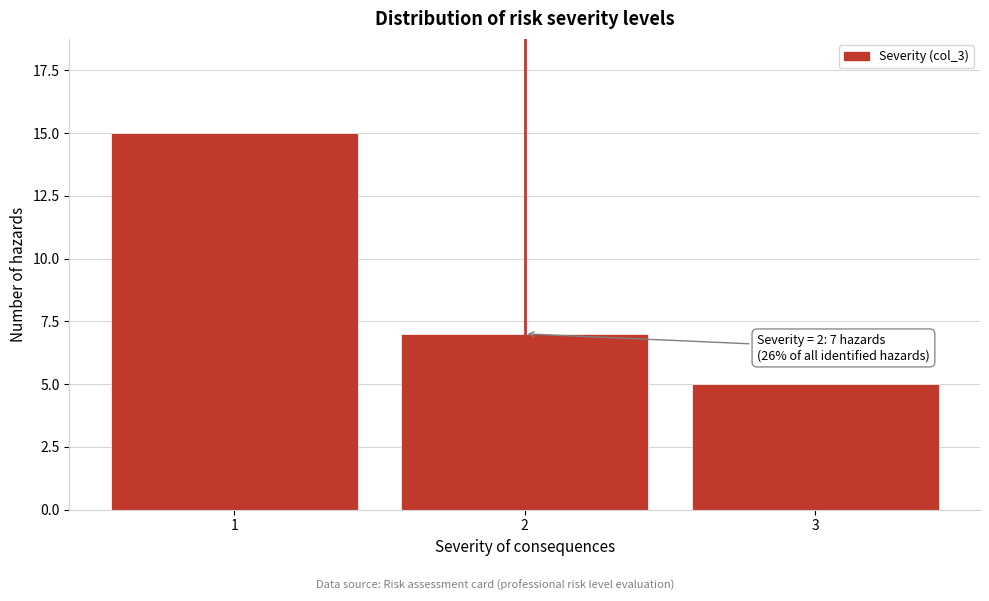

Reading left to right, transcribe all the data shown in this chart.

1=15	2=7	3=5